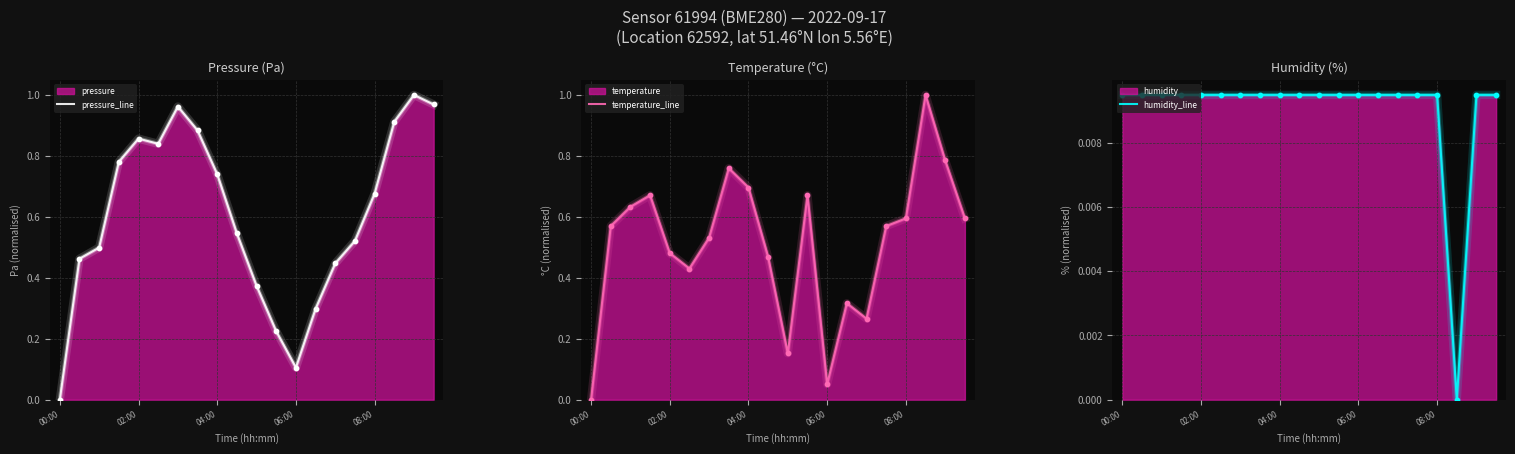

Which series has the largest total across all categories?

pressure_line